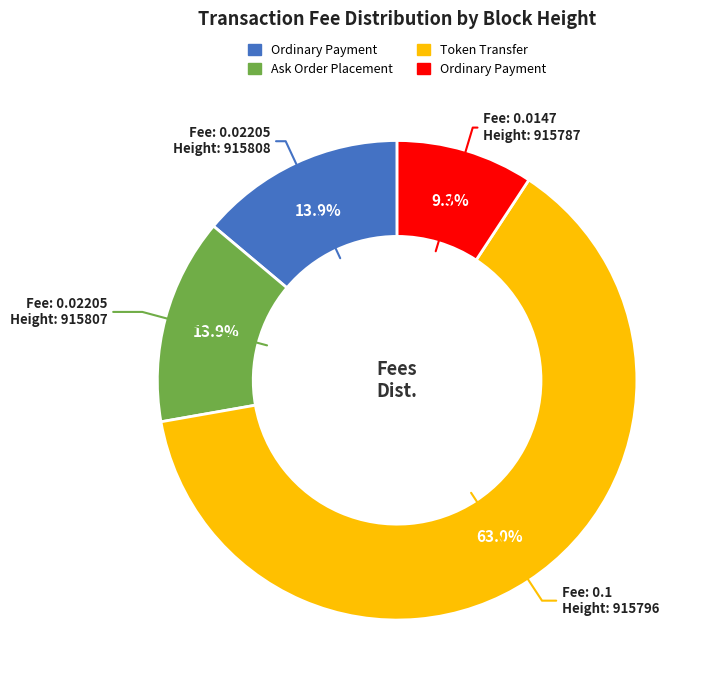

Is there a majority slice in this chart?

Yes